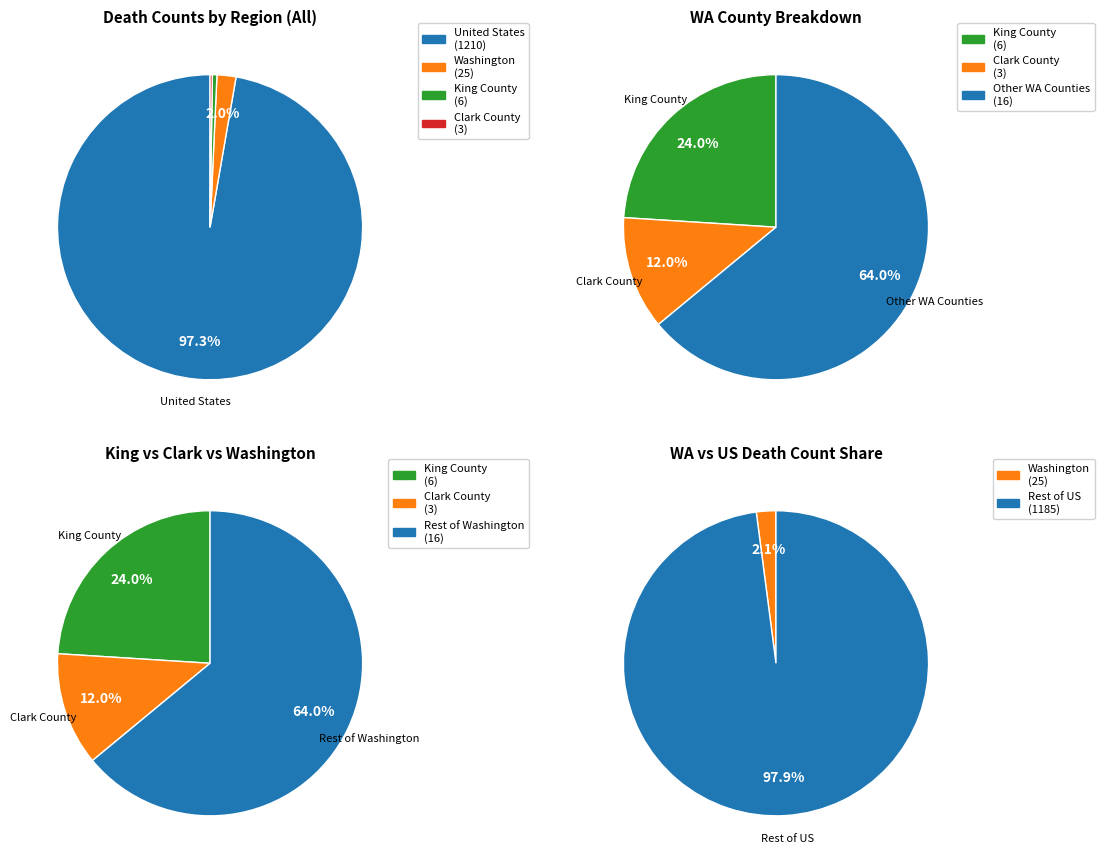

How many segments does this pie chart have?

4